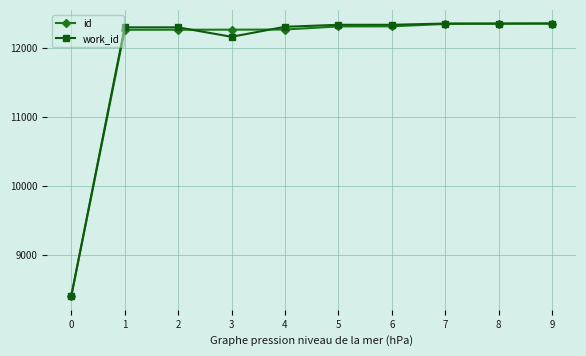

What are all the series names shown in the legend?

id, work_id